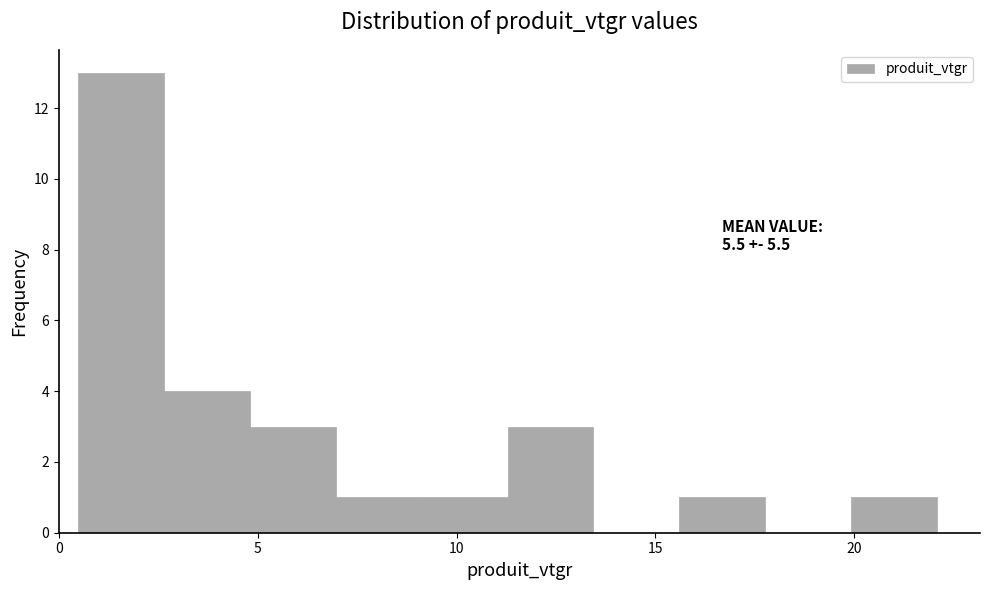

Which range on the x-axis has the tallest bar?

0.5 to 2.5